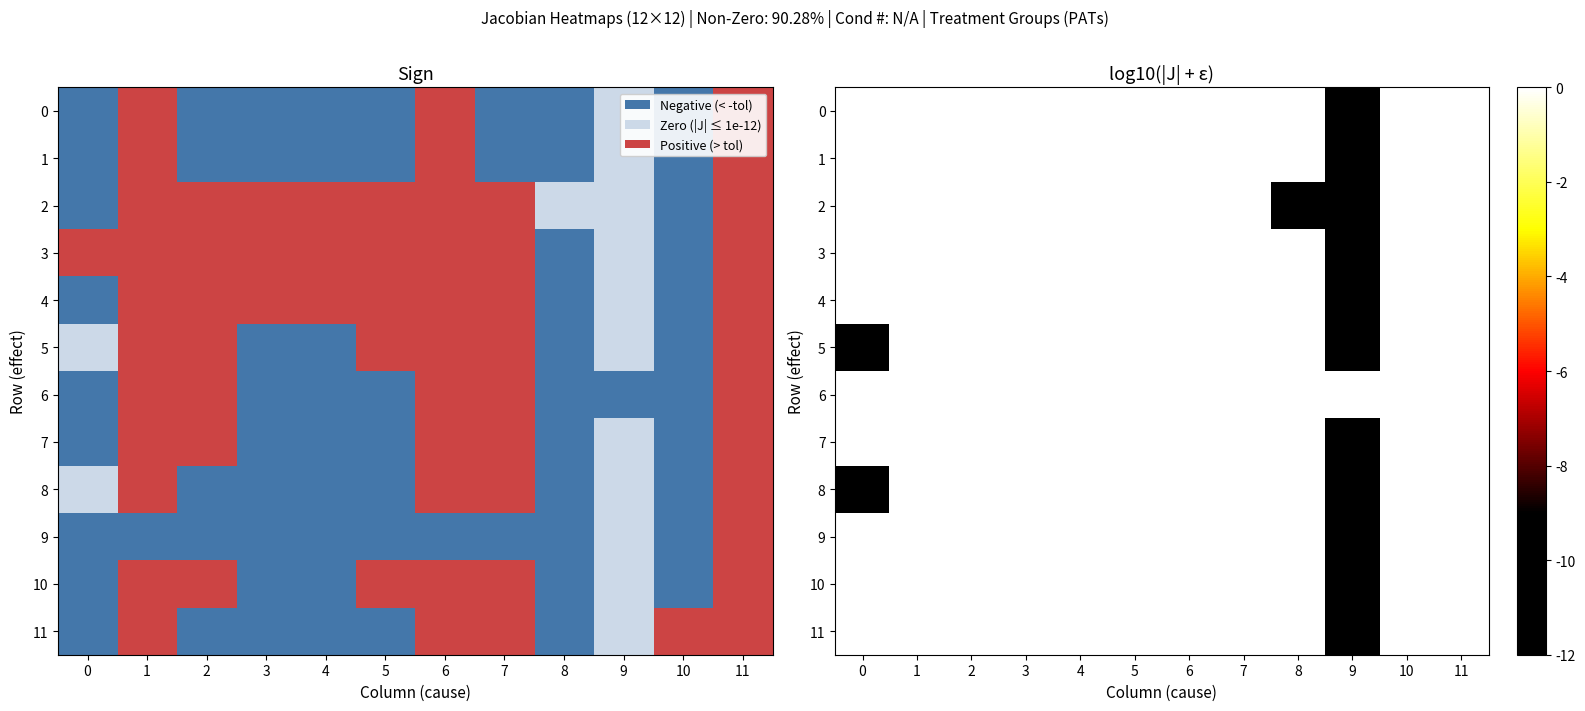

Between 6 and 8, which series saw the biggest shift?

2